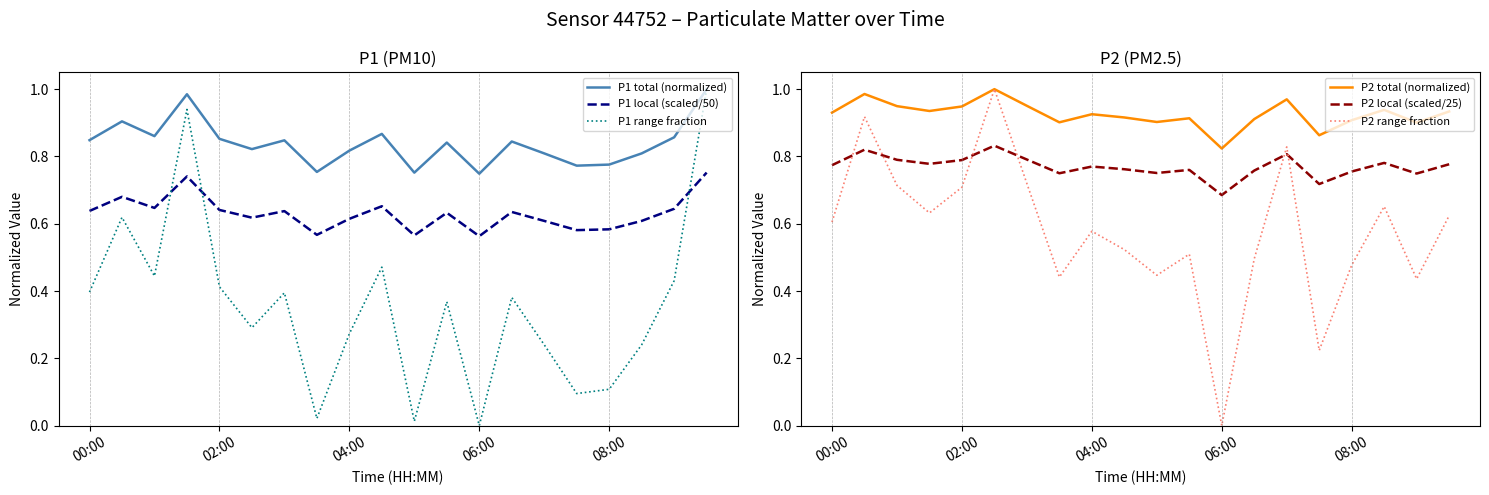

True or false: P1 total (normalized) and P1 local (scaled/50) cross at least once.

False